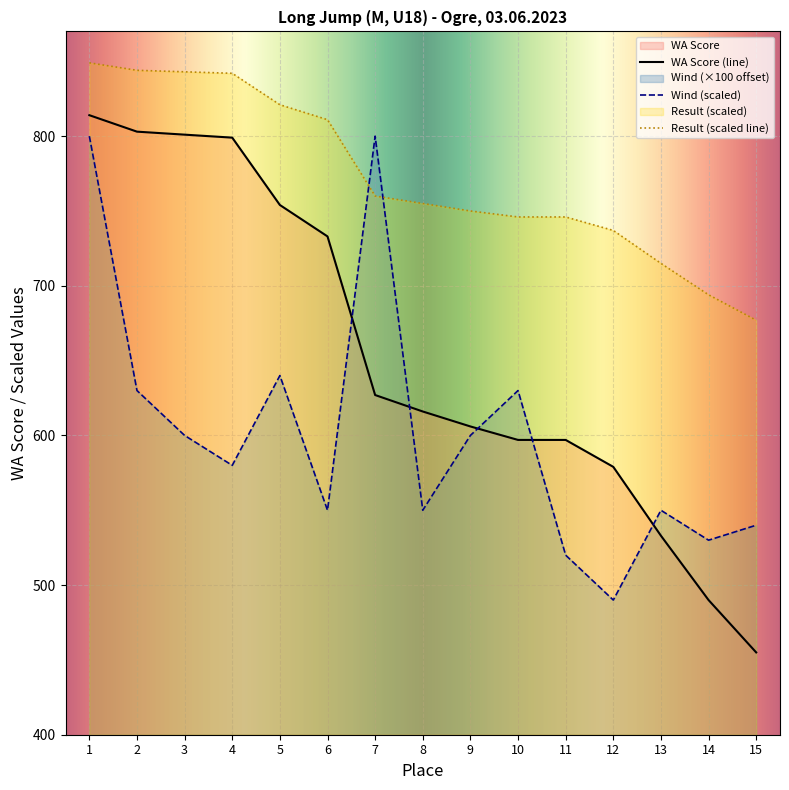

At which category is the sum across all series the highest?

1